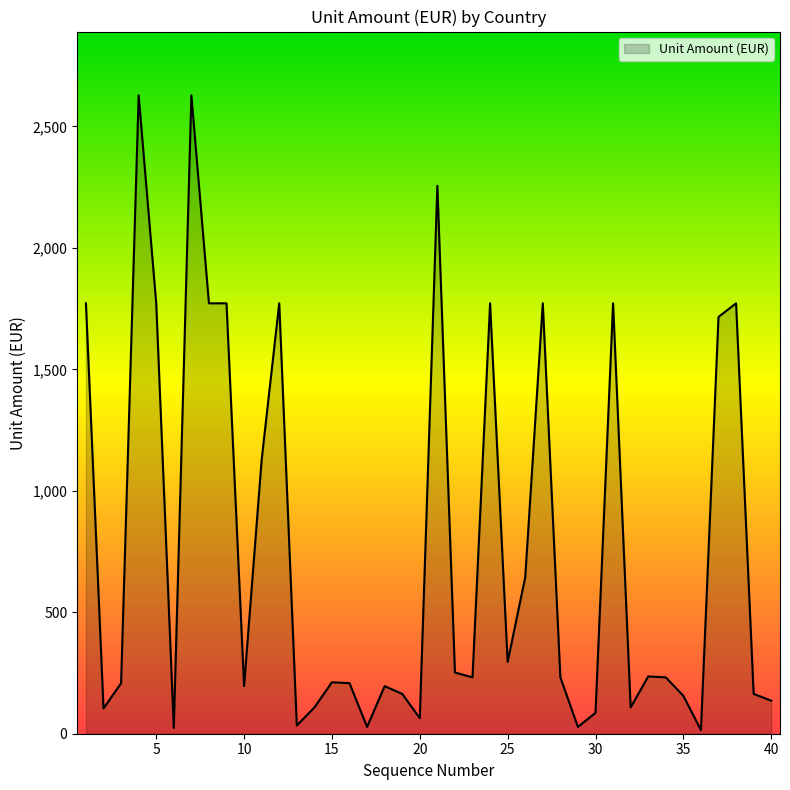

What is the difference between the maximum and minimum values?

2613